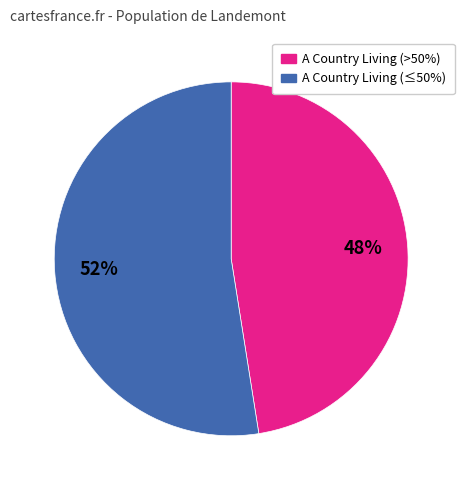

Is there any slice that represents more than half of the pie?

Yes